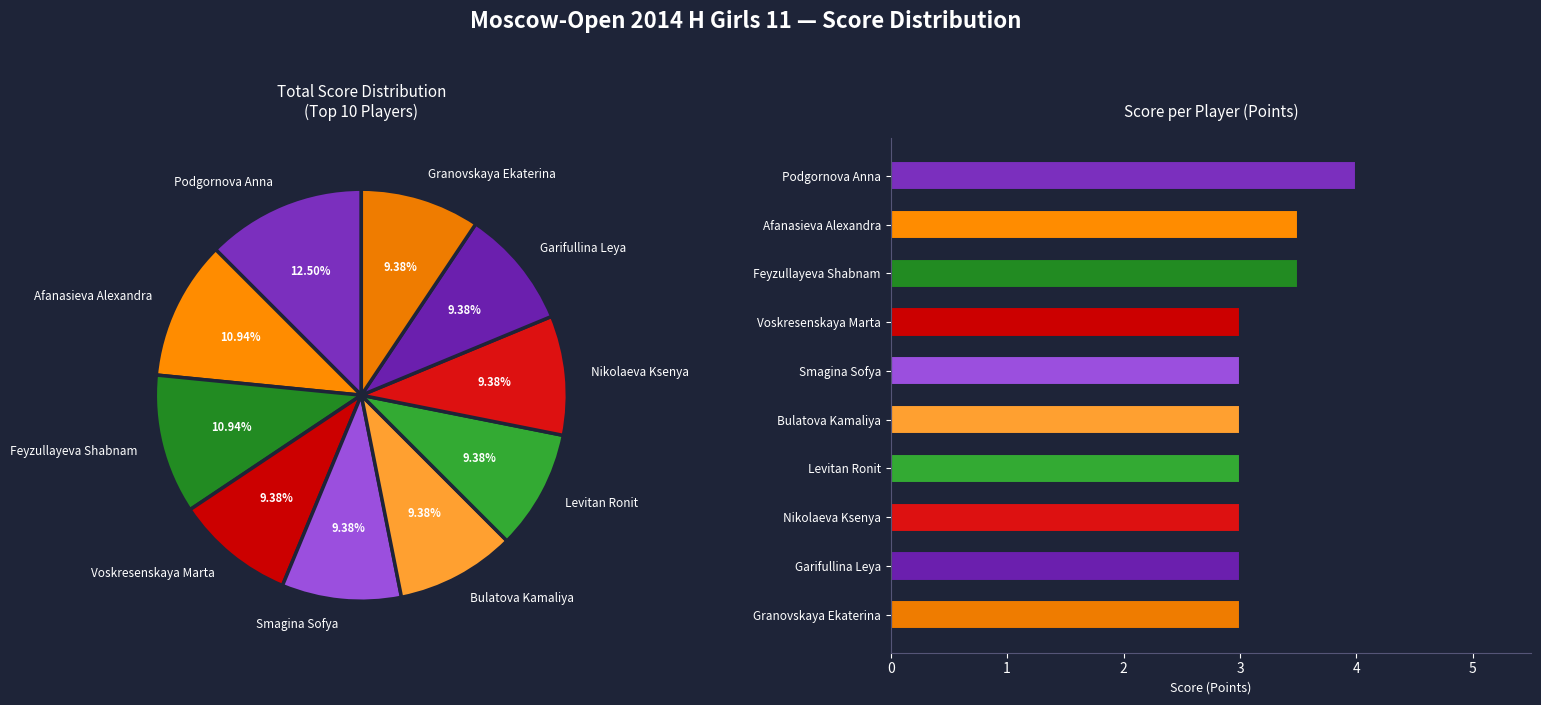

Which slice is the smallest?

Voskresenskaya Marta